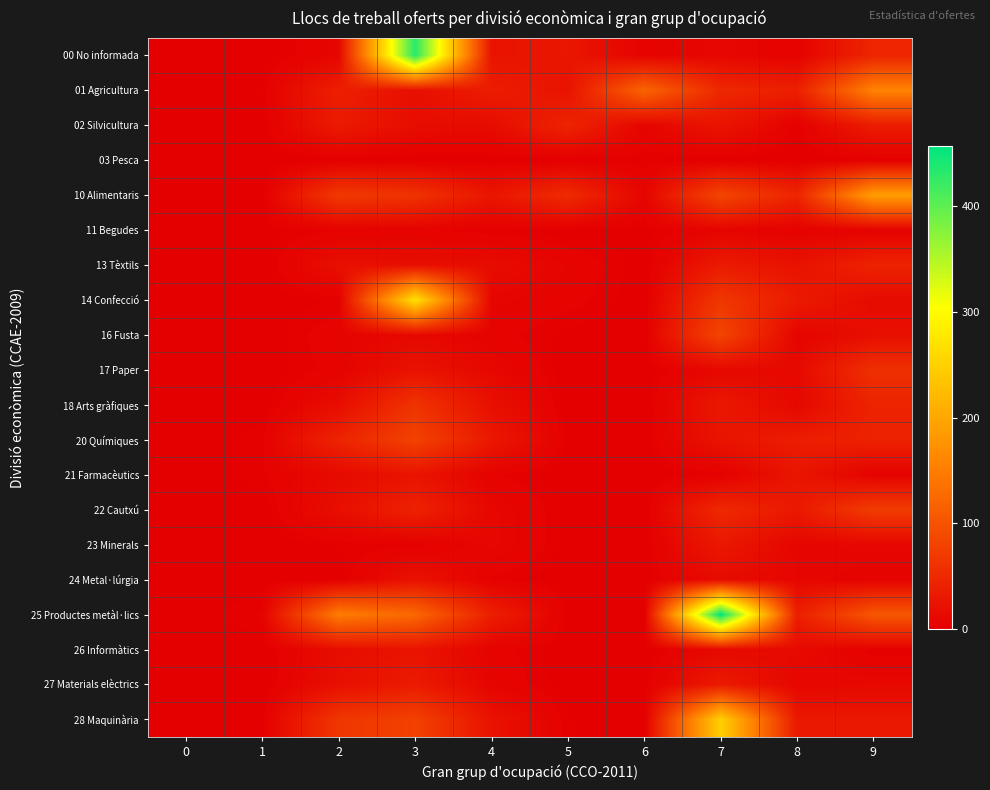

Between 7 and 9, which series saw the biggest shift?

25 Productes metàl·lics